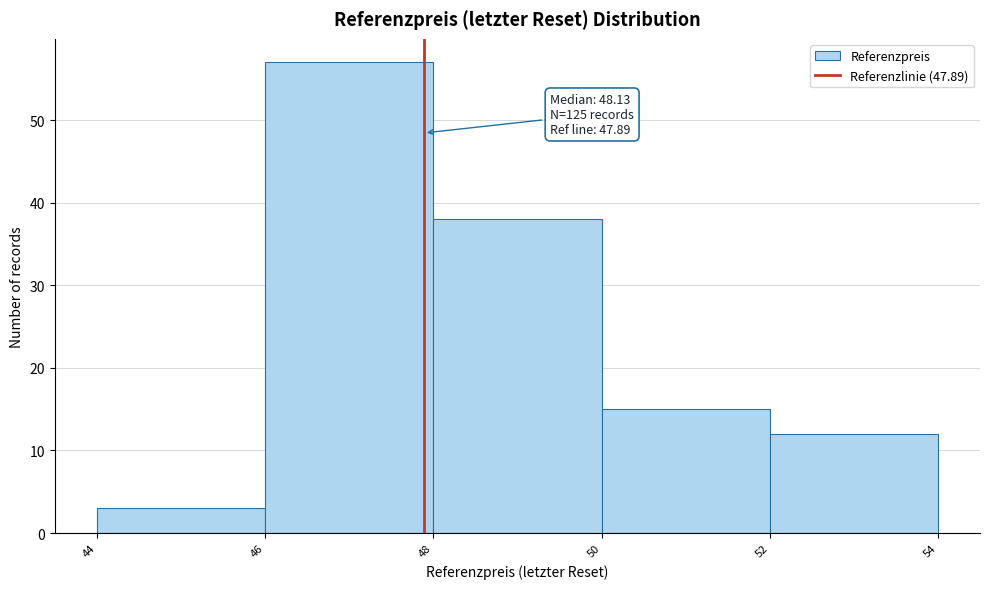

Which range on the x-axis has the tallest bar?

46 to 48